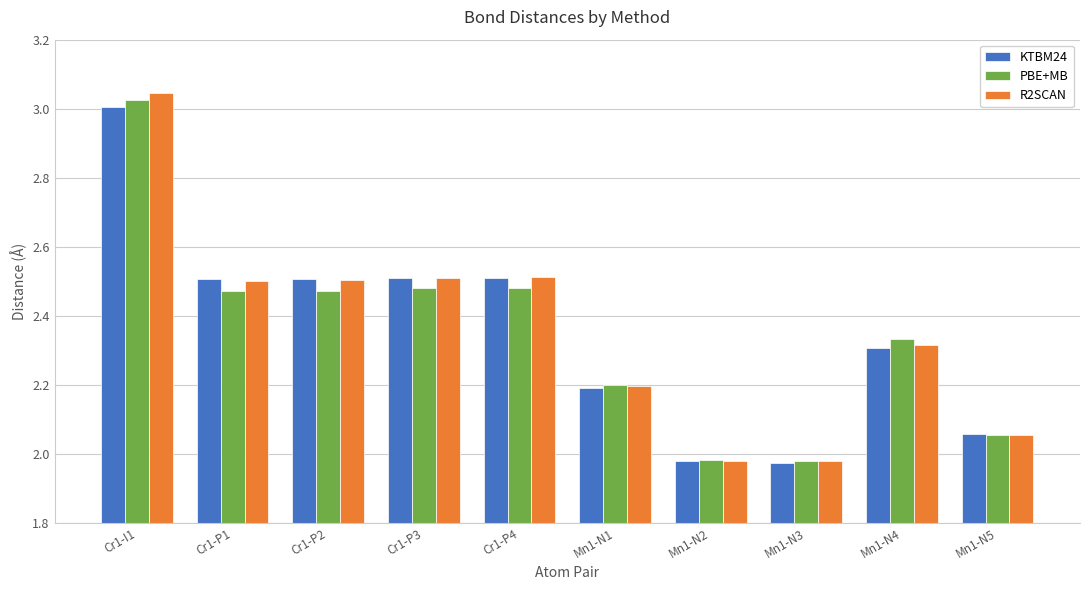

Which series has the largest range (max minus min)?

R2SCAN